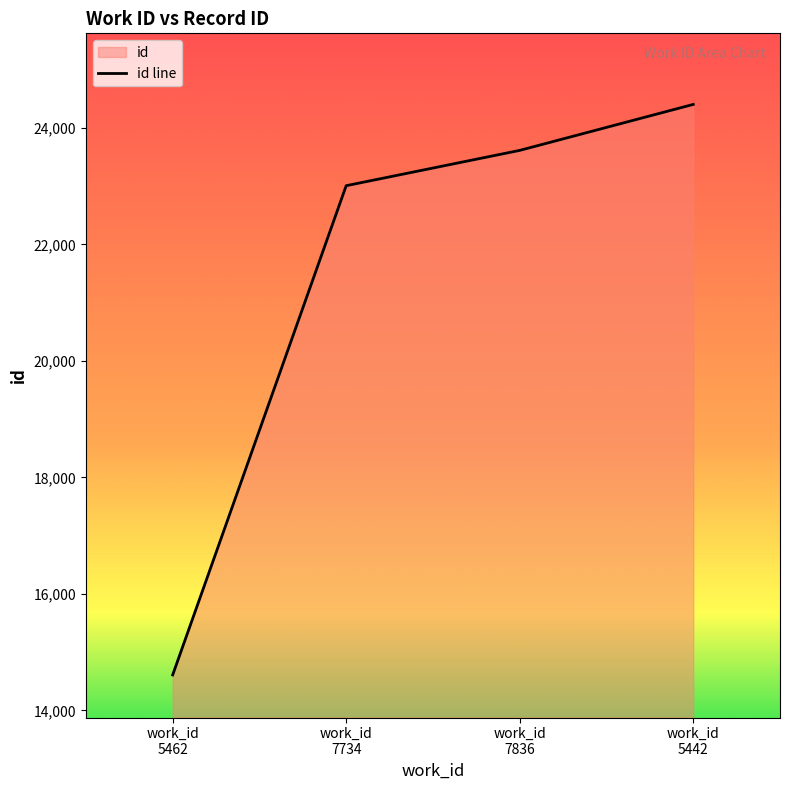

What is the difference between the second highest and minimum values?

9004